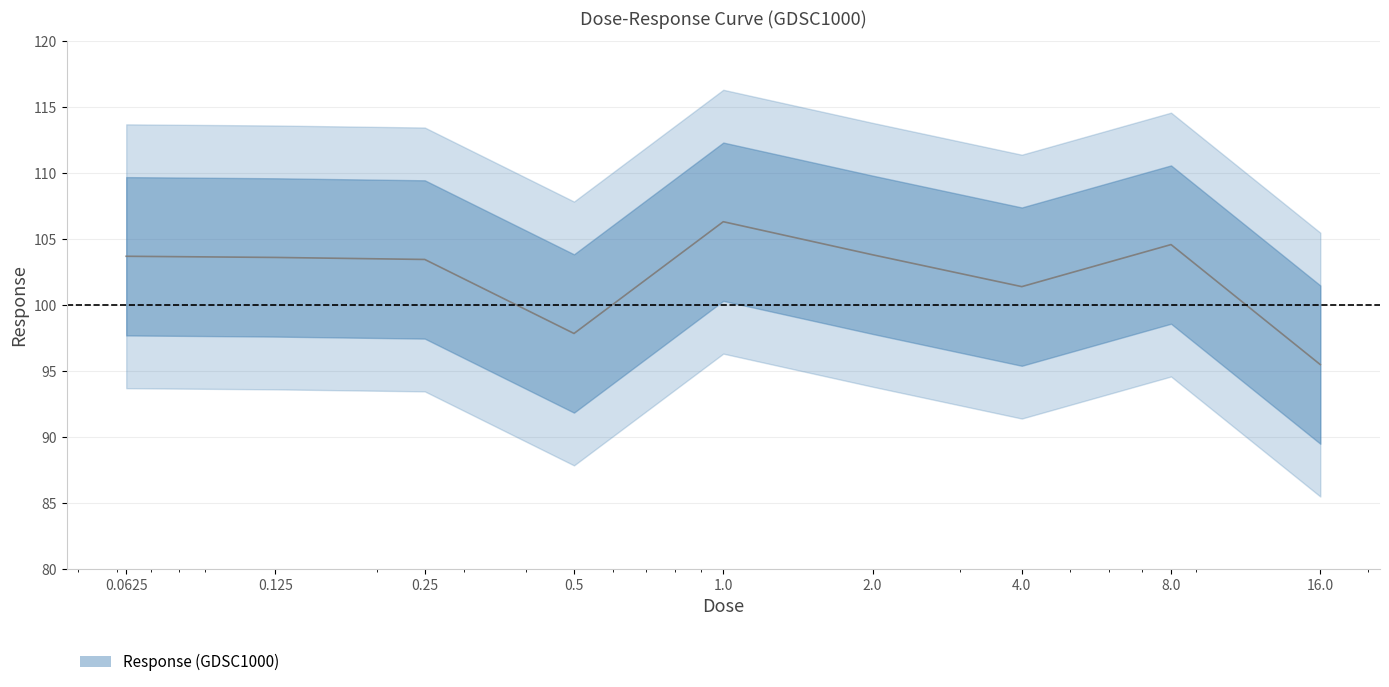

What position from the left is 1.0?

5